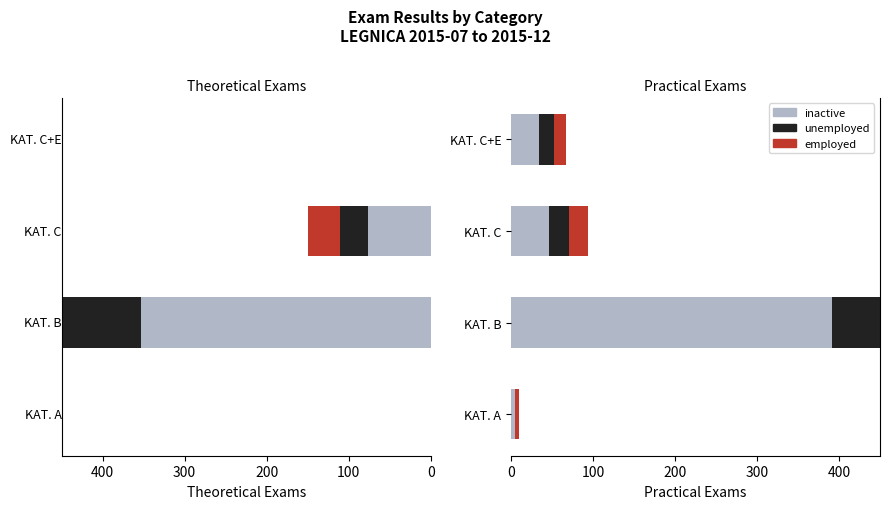

Is it true that unemployed equals 51 at 400?

False